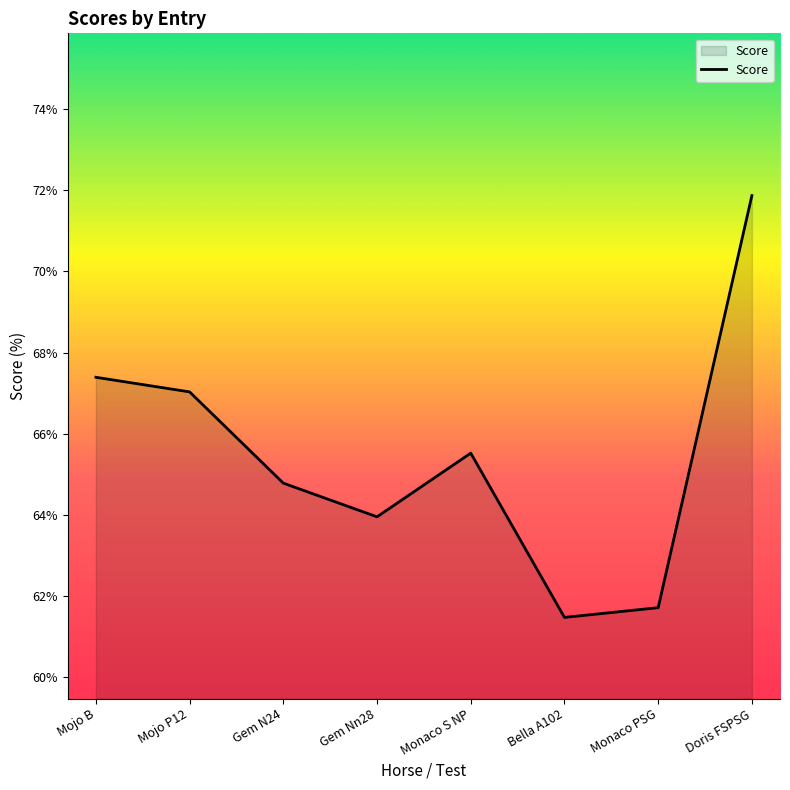

Reading left to right, extract all data points from this chart.

67.4	67.0	64.8	64.0	65.5	61.5	61.7	71.9